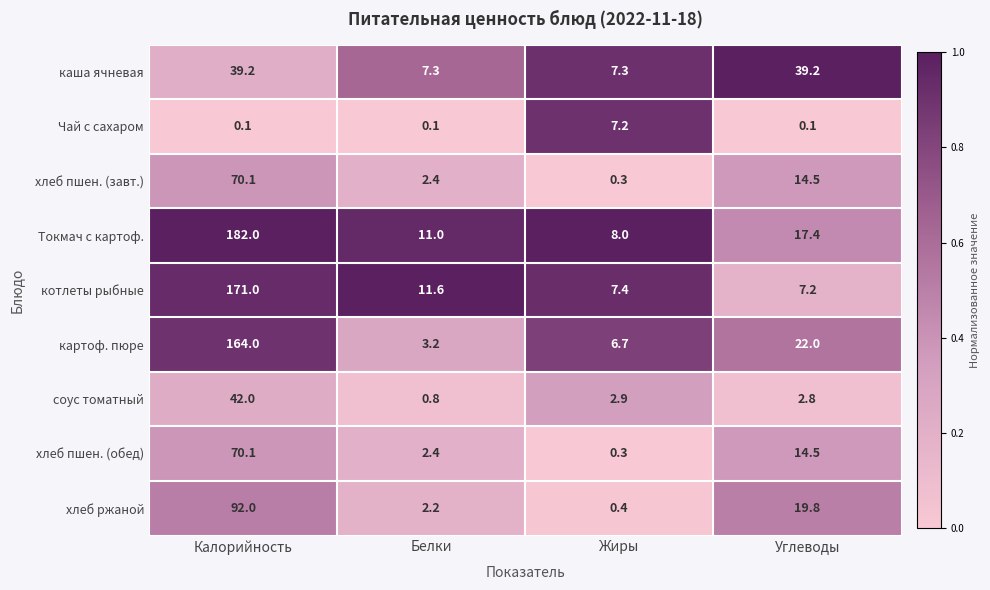

At which category is the sum across all series the highest?

Калорийность